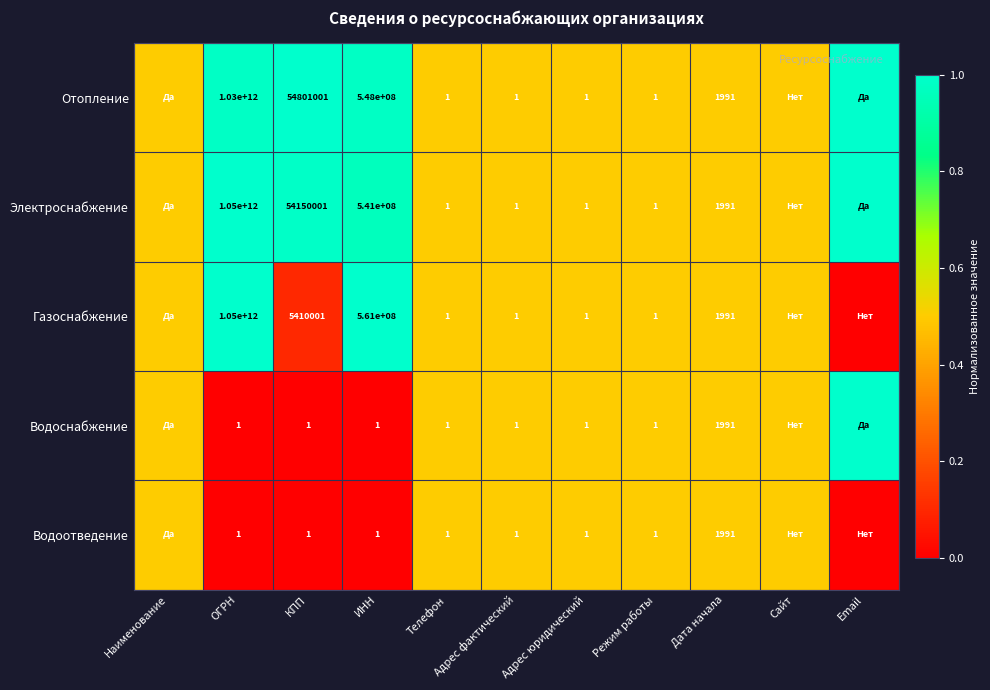

The value of Водоотведение at Телефон is 1.0. True or false?

True